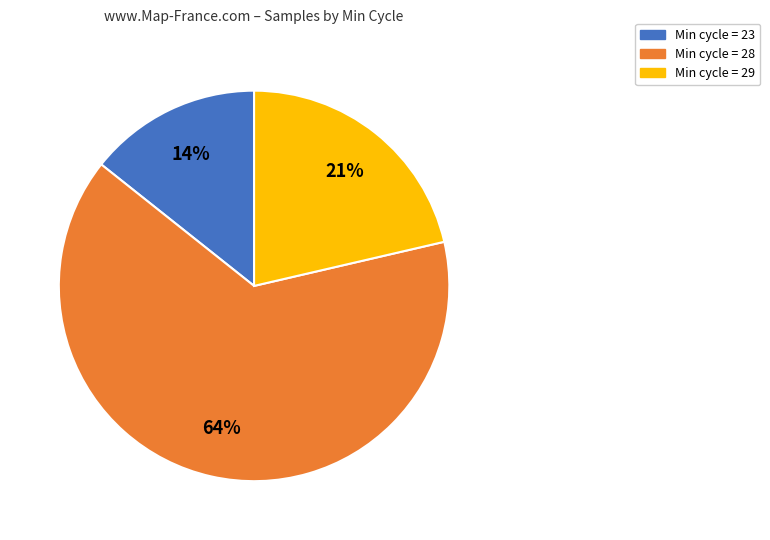

Is there any slice that represents more than half of the pie?

Yes